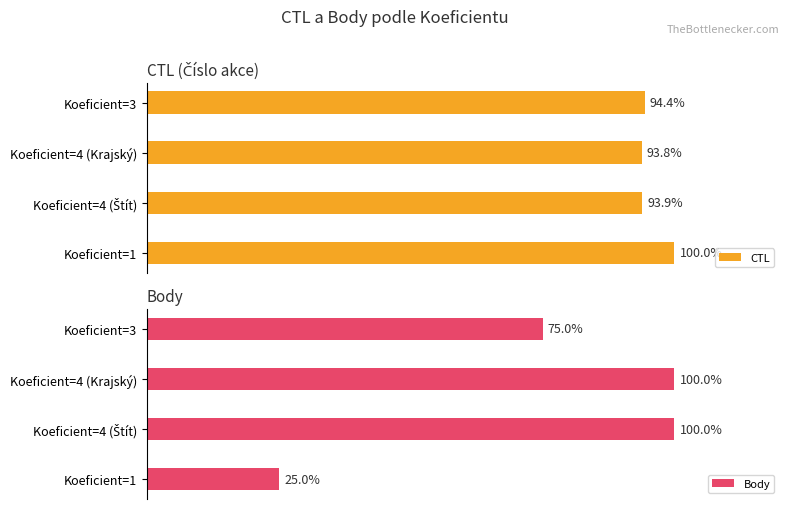

List the series in order of their peak value, highest first.

CTL, Body